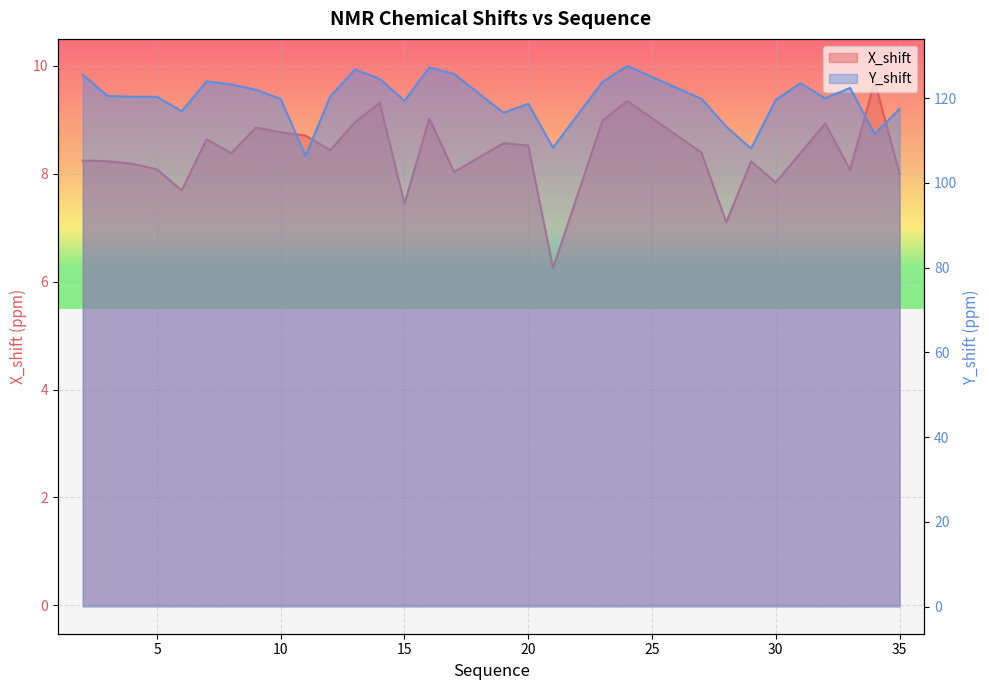

True or false: X_shift and Y_shift cross at least once.

False